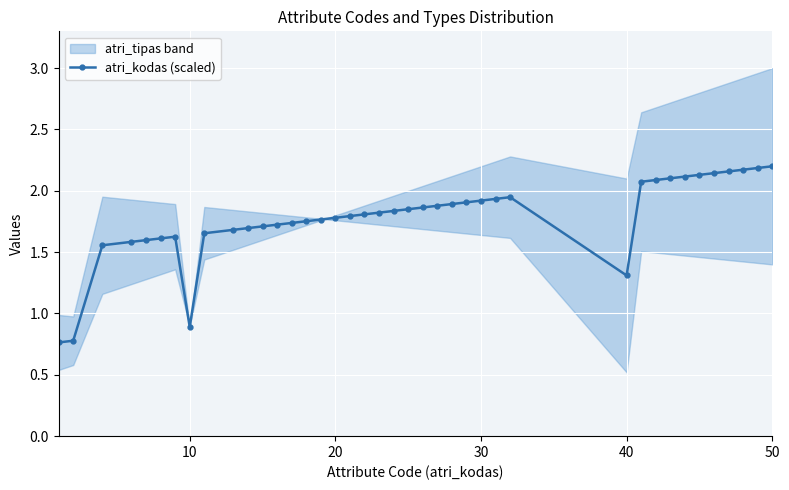

The atri_kodas (scaled) series shows 0.4 at 20. True or false?

False